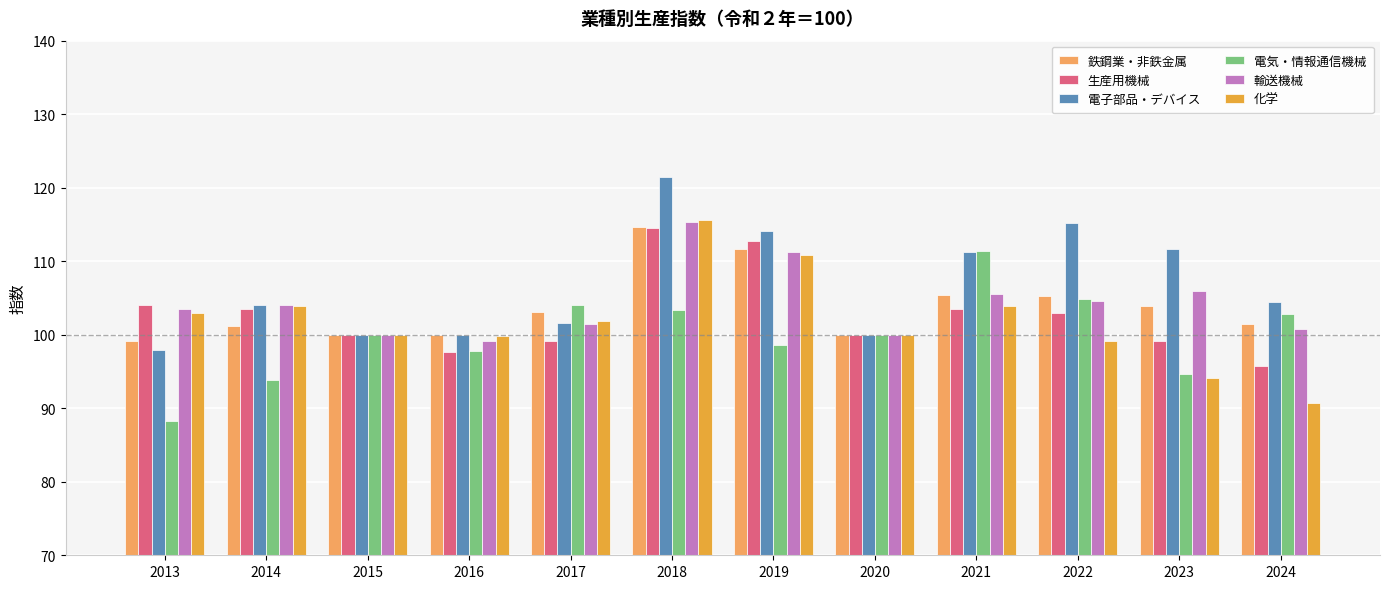

What is the value of the 輸送機械 bar at the 5th from the left?

101.5